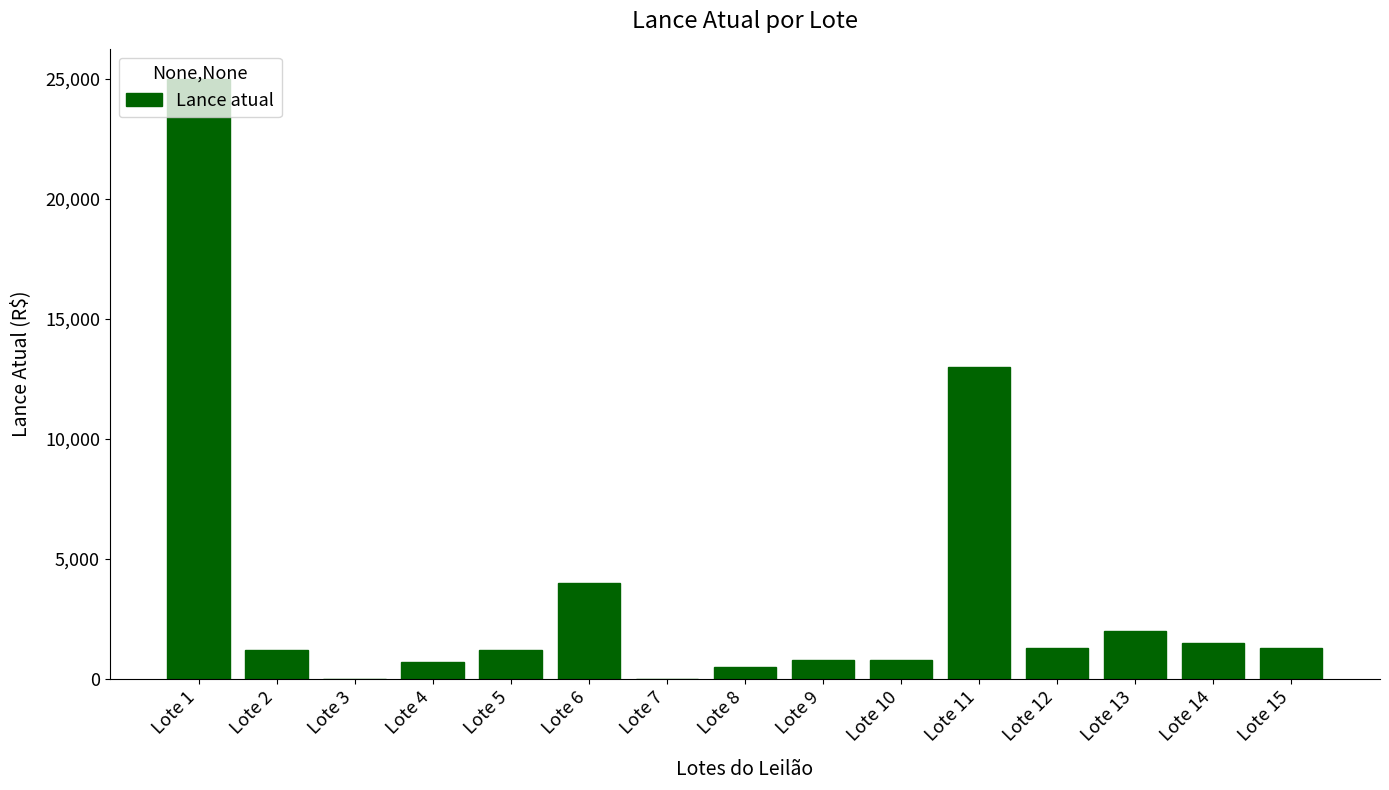

Approximately how many times larger is the value at Lote 11 compared to Lote 14?

8.7